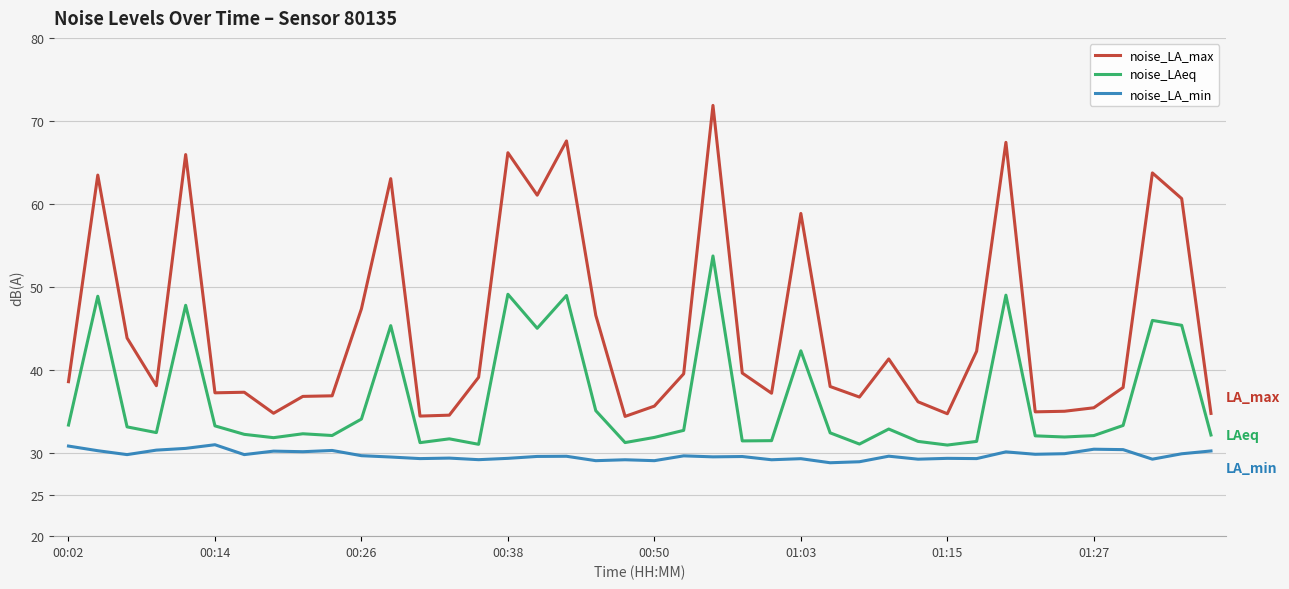

Which series has the largest range (max minus min)?

noise_LA_max